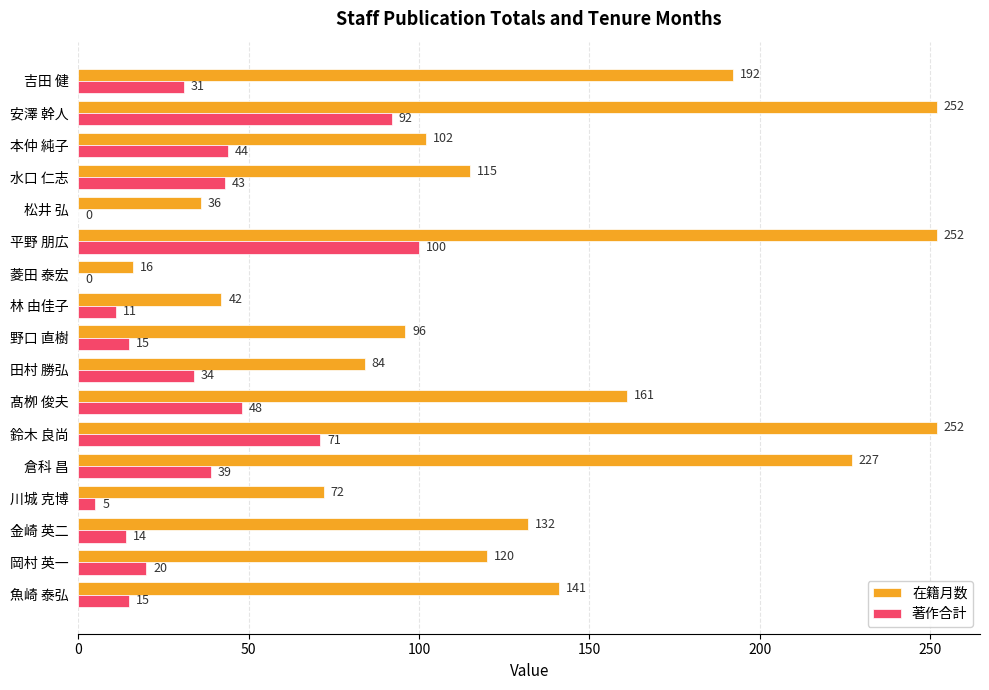

True or false: 在籍月数 has a value of 439 at 安澤 幹人.

False